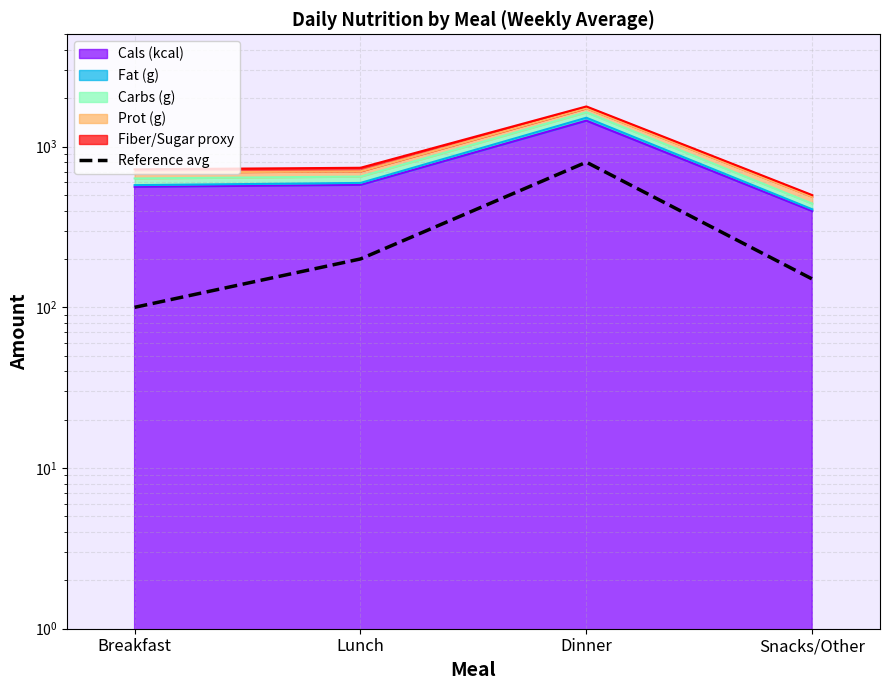

What is the value of the 4th point from the left?

150